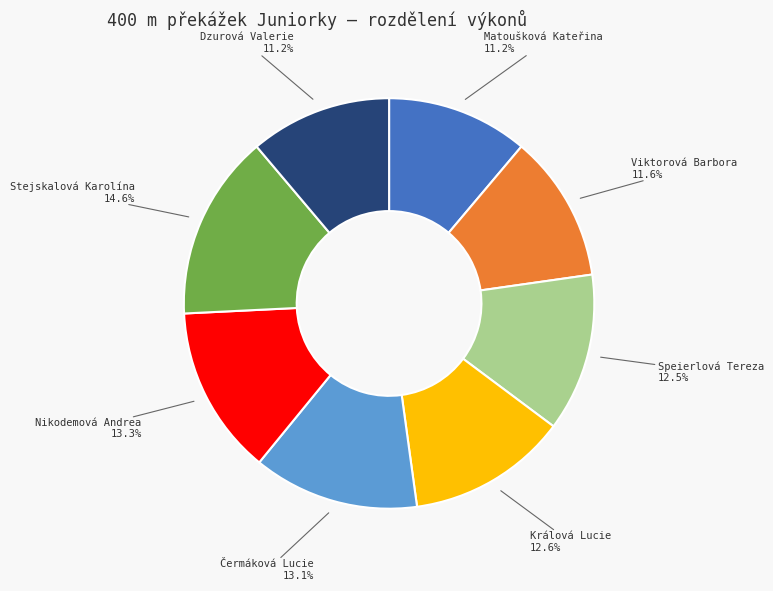

Is there a majority slice in this chart?

No